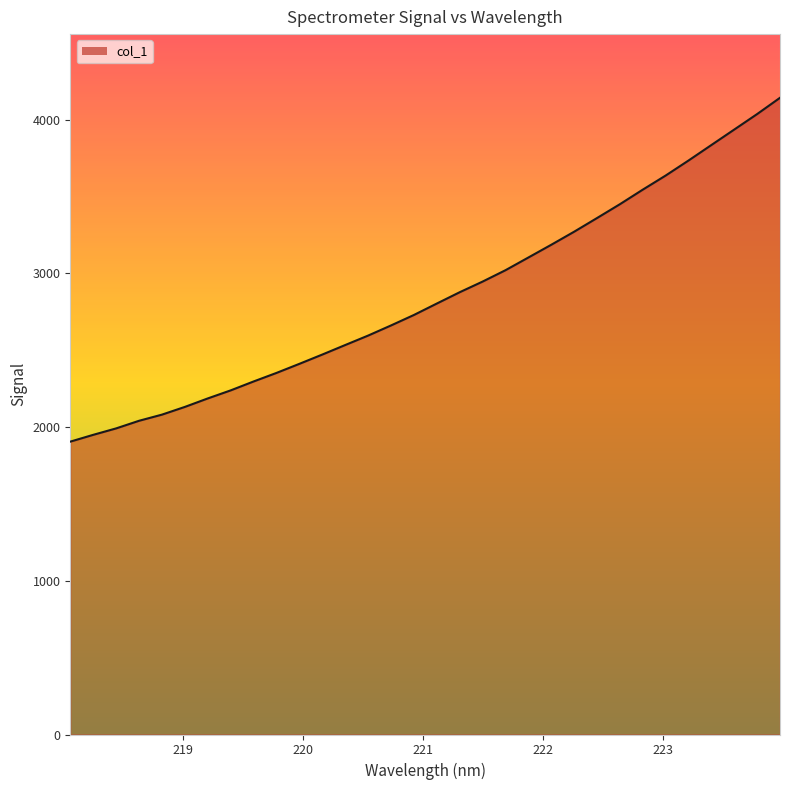

What is the difference between the second highest and minimum values?

2130.8